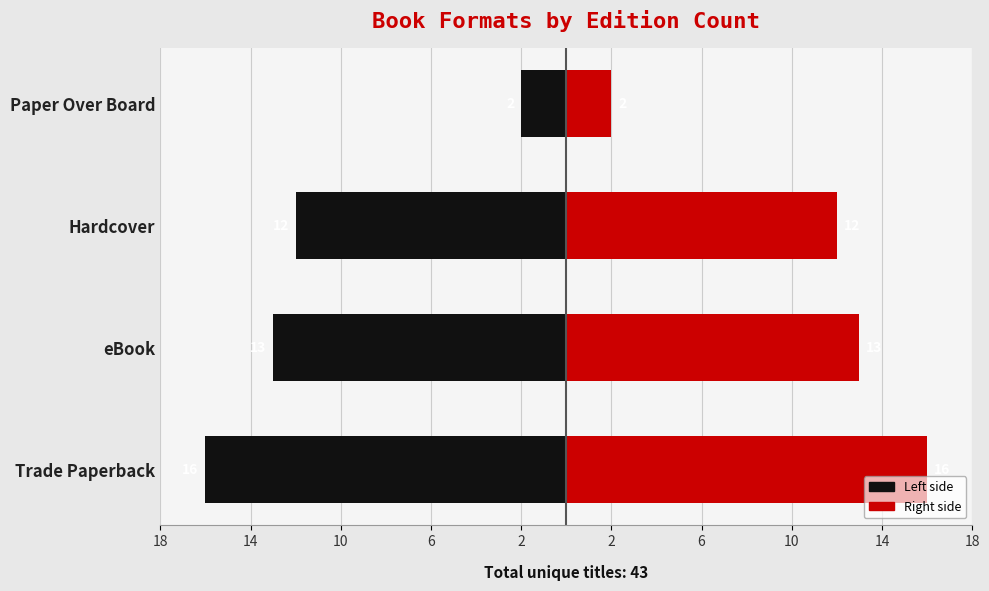

Reading right to left, extract all data points from this chart.

Count (Left): -2	-12	-13	-16
Count (Right): 2	12	13	16